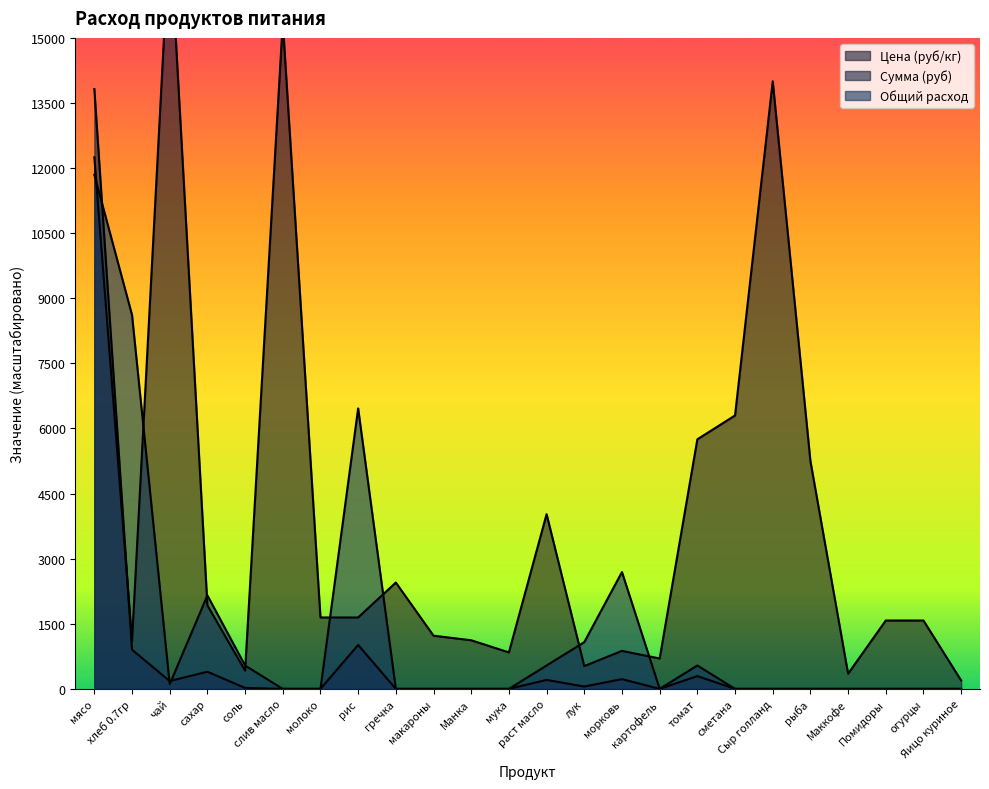

After their last crossing, which series has the higher values: Цена (руб/кг) or Общий расход?

Цена (руб/кг)